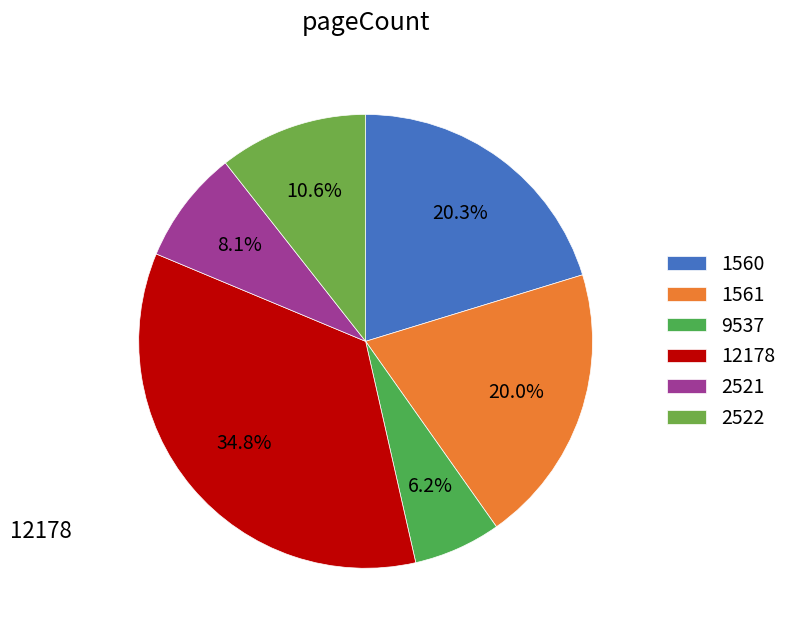

To the nearest percent, what is the combined percentage of 2522 and 2521?

19%